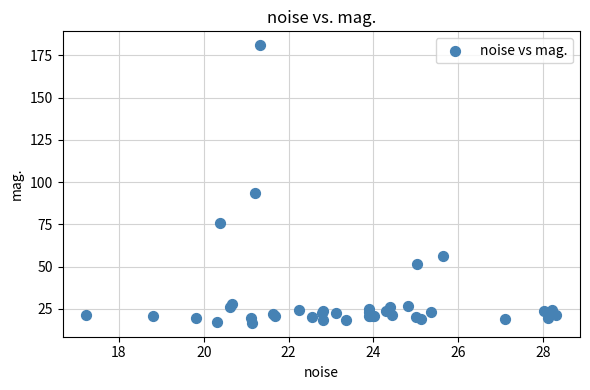

What Y value in the scatter plot is closest to 98?

93.3